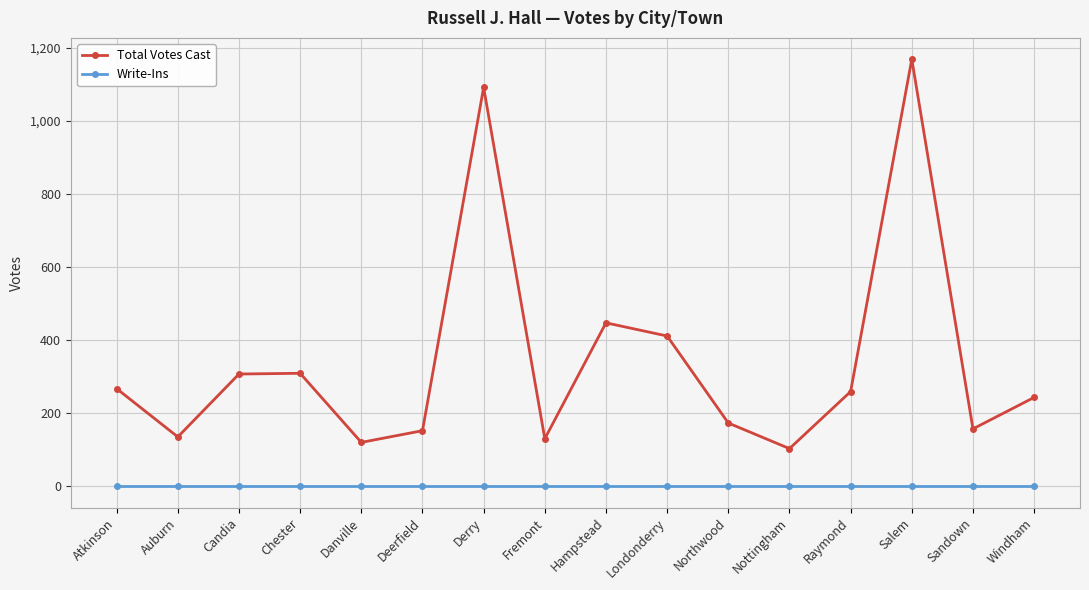

What is the spread (max minus min) of values at Sandown?

157